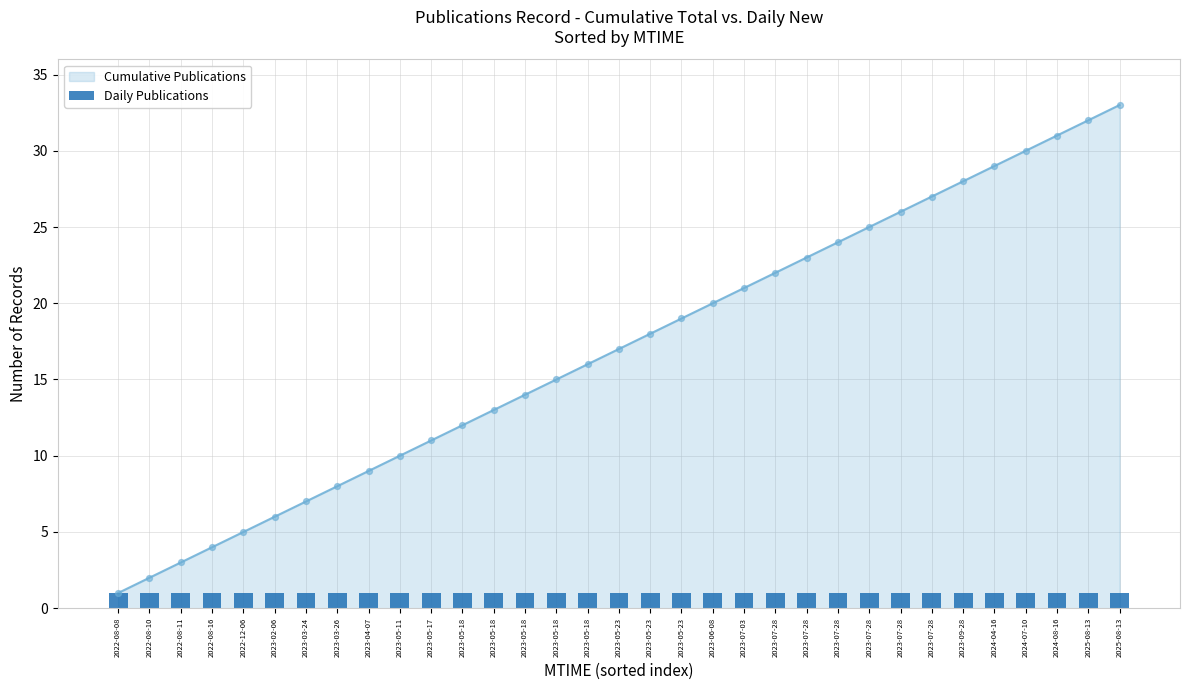

What is the ratio of the value at 2022-08-08 to the value at 2023-05-11?

0.1